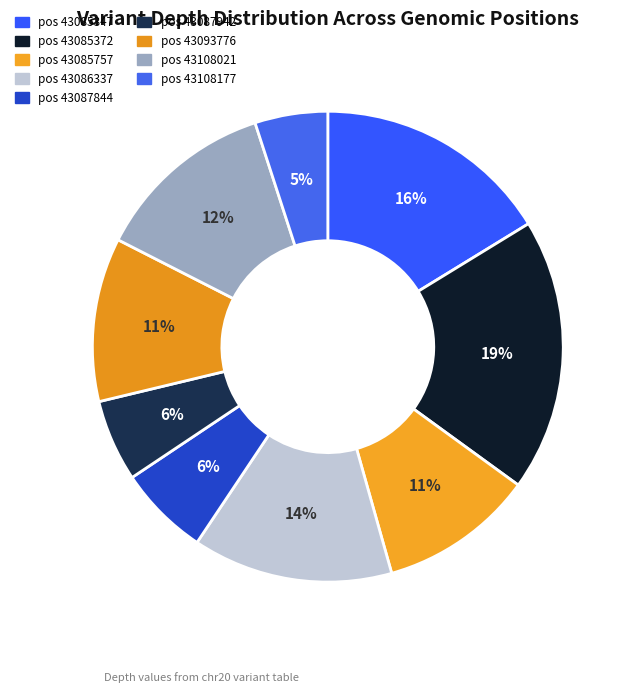

Count the number of slices in the pie.

9